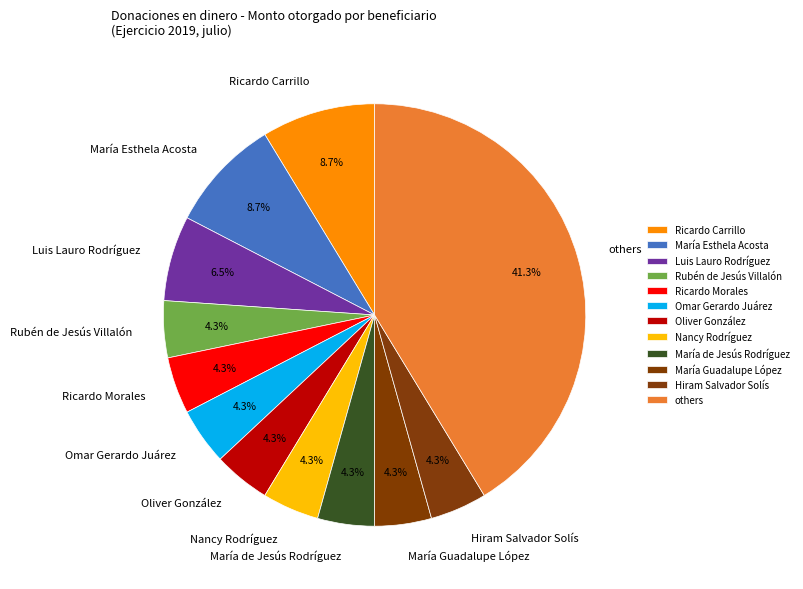

How much of the chart is everything except María Esthela Acosta?

91.3%